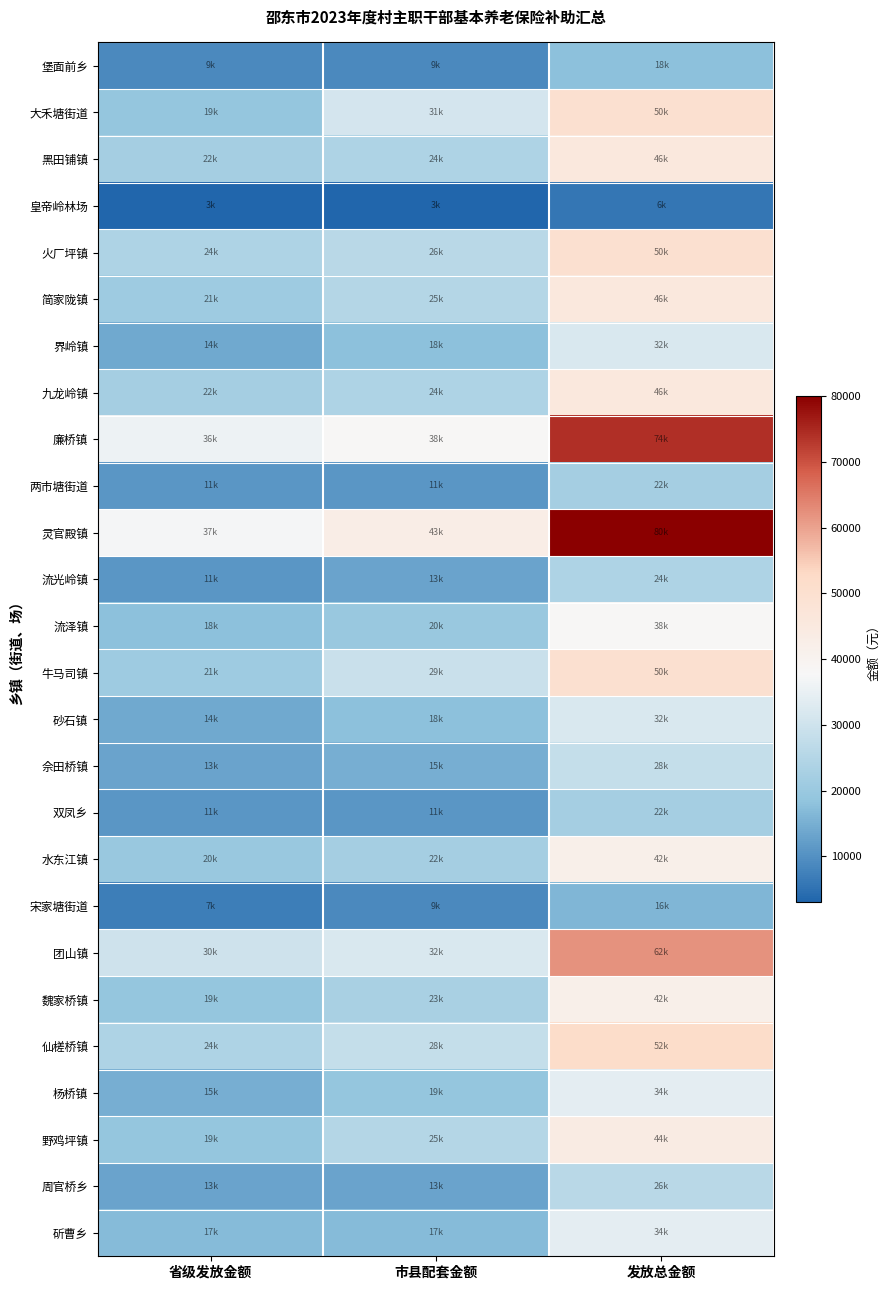

Reading right to left, extract all data points from this chart.

堡面前乡: 发放总金额=18000	市县配套金额=9000	省级发放金额=9000
大禾塘街道: 发放总金额=50000	市县配套金额=31000	省级发放金额=19000
黑田铺镇: 发放总金额=46000	市县配套金额=24000	省级发放金额=22000
皇帝岭林场: 发放总金额=6000	市县配套金额=3000	省级发放金额=3000
火厂坪镇: 发放总金额=50000	市县配套金额=26000	省级发放金额=24000
简家陇镇: 发放总金额=46000	市县配套金额=25000	省级发放金额=21000
界岭镇: 发放总金额=32000	市县配套金额=18000	省级发放金额=14000
九龙岭镇: 发放总金额=46000	市县配套金额=24000	省级发放金额=22000
廉桥镇: 发放总金额=74000	市县配套金额=38000	省级发放金额=36000
两市塘街道: 发放总金额=22000	市县配套金额=11000	省级发放金额=11000
灵官殿镇: 发放总金额=80000	市县配套金额=43000	省级发放金额=37000
流光岭镇: 发放总金额=24000	市县配套金额=13000	省级发放金额=11000
流泽镇: 发放总金额=38000	市县配套金额=20000	省级发放金额=18000
牛马司镇: 发放总金额=50000	市县配套金额=29000	省级发放金额=21000
砂石镇: 发放总金额=32000	市县配套金额=18000	省级发放金额=14000
佘田桥镇: 发放总金额=28000	市县配套金额=15000	省级发放金额=13000
双凤乡: 发放总金额=22000	市县配套金额=11000	省级发放金额=11000
水东江镇: 发放总金额=42000	市县配套金额=22000	省级发放金额=20000
宋家塘街道: 发放总金额=16000	市县配套金额=9000	省级发放金额=7000
团山镇: 发放总金额=62000	市县配套金额=32000	省级发放金额=30000
魏家桥镇: 发放总金额=42000	市县配套金额=23000	省级发放金额=19000
仙槎桥镇: 发放总金额=52000	市县配套金额=28000	省级发放金额=24000
杨桥镇: 发放总金额=34000	市县配套金额=19000	省级发放金额=15000
野鸡坪镇: 发放总金额=44000	市县配套金额=25000	省级发放金额=19000
周官桥乡: 发放总金额=26000	市县配套金额=13000	省级发放金额=13000
斫曹乡: 发放总金额=34000	市县配套金额=17000	省级发放金额=17000